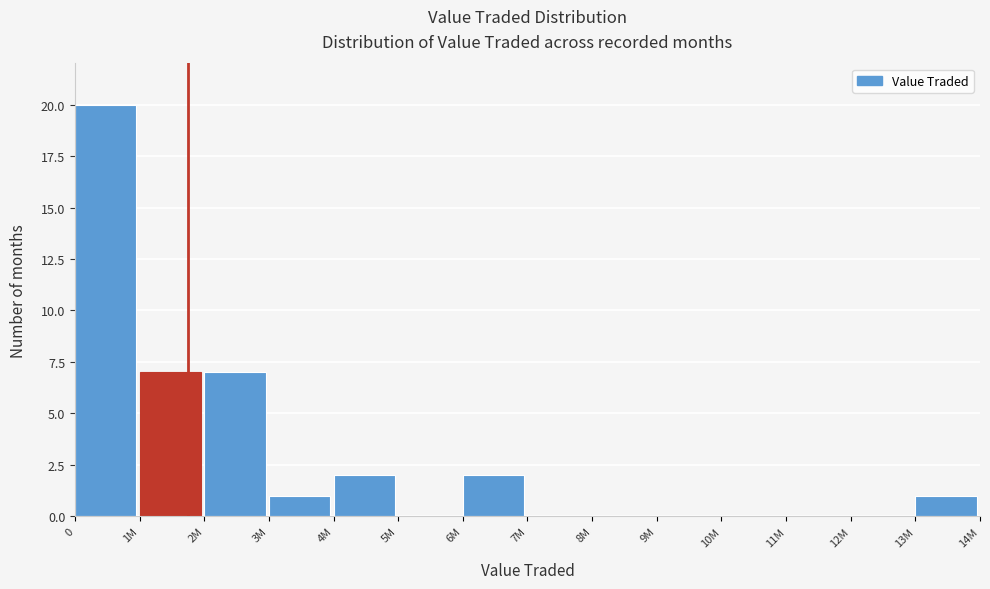

Reading left to right, list all the values displayed in this chart.

0=20	1M=7	2M=7	3M=1	4M=2	5M=0	6M=2	7M=0	8M=0	9M=0	10M=0	11M=0	12M=0	13M=1